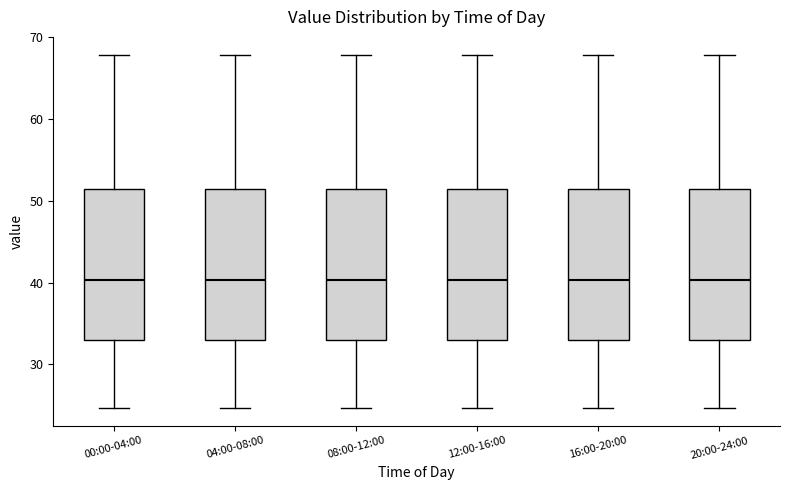

Where does the median line of the box for 20:00-24:00 sit on the y-axis? The values are not printed on the chart, so give them approximately, as read against the axis.

40